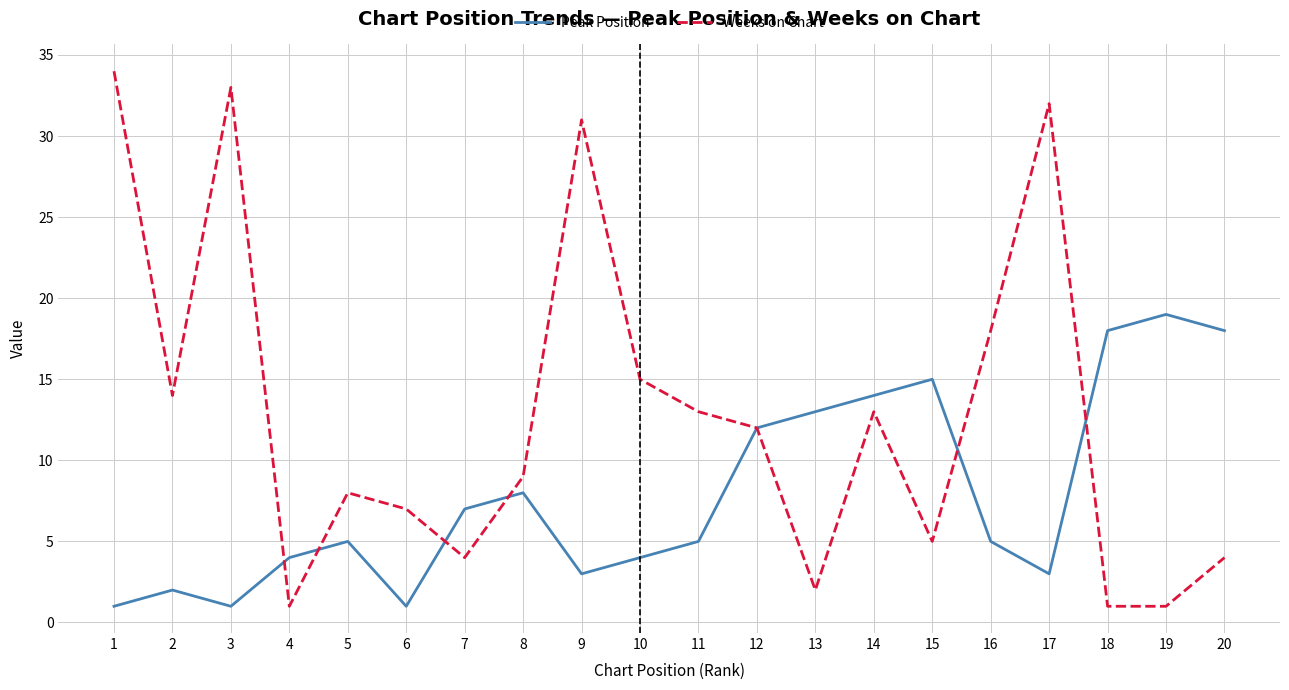

Which series has the largest range (max minus min)?

Weeks on Chart